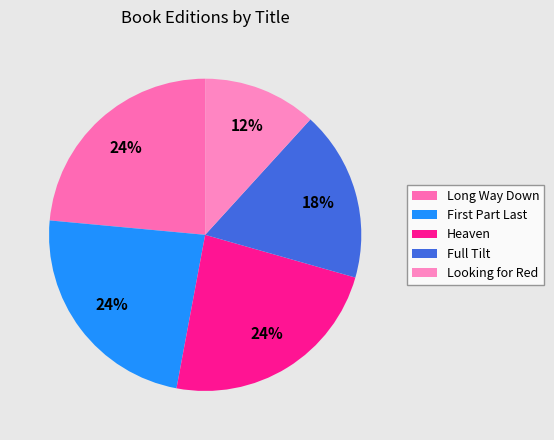

Rank the categories by value from lowest to highest.

Looking for Red, Full Tilt, Long Way Down, First Part Last, Heaven